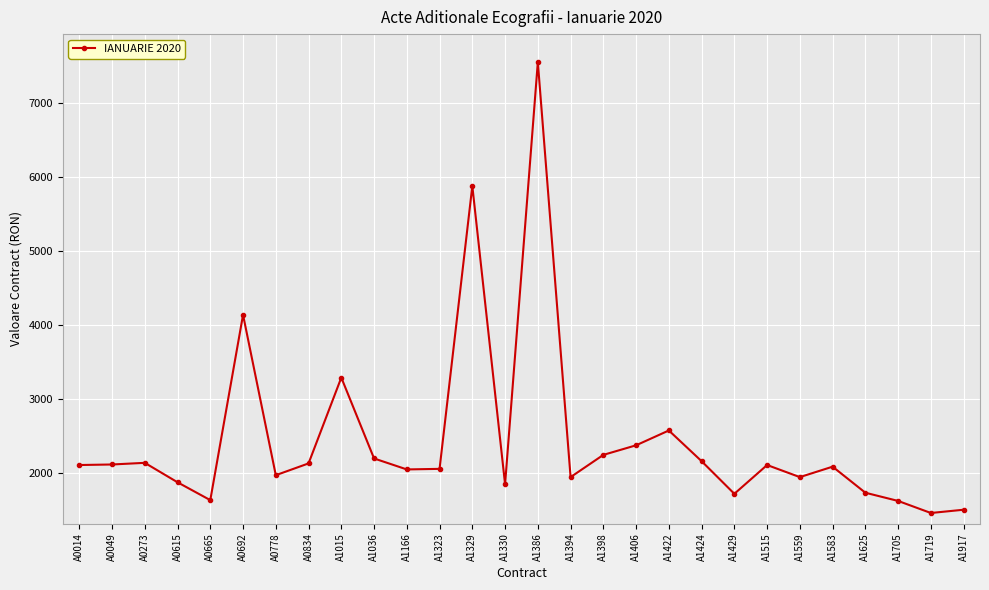

Is this an area chart (filled region under the line)?

No